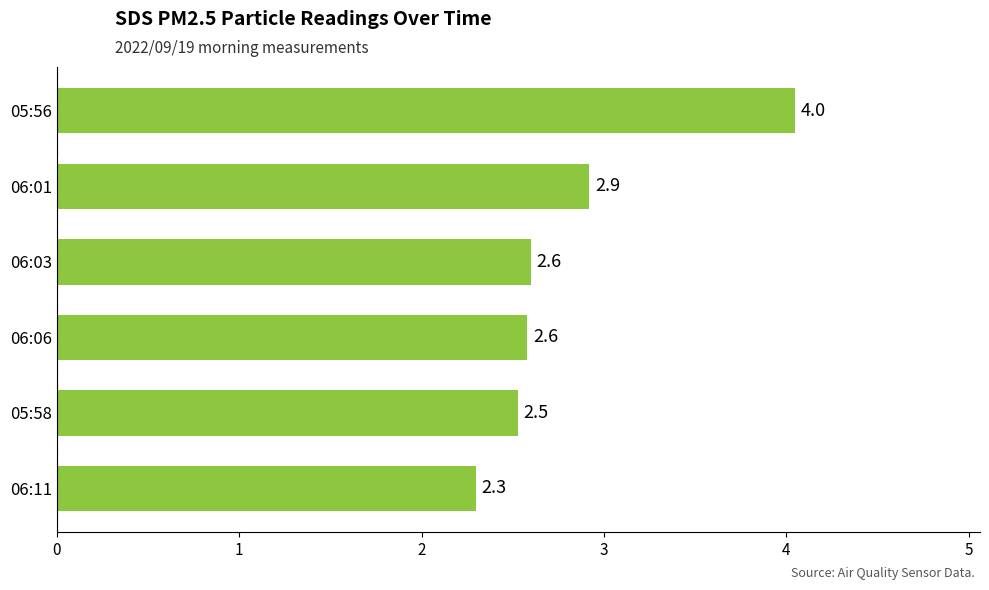

What is the difference between the second highest and second lowest values?

0.4